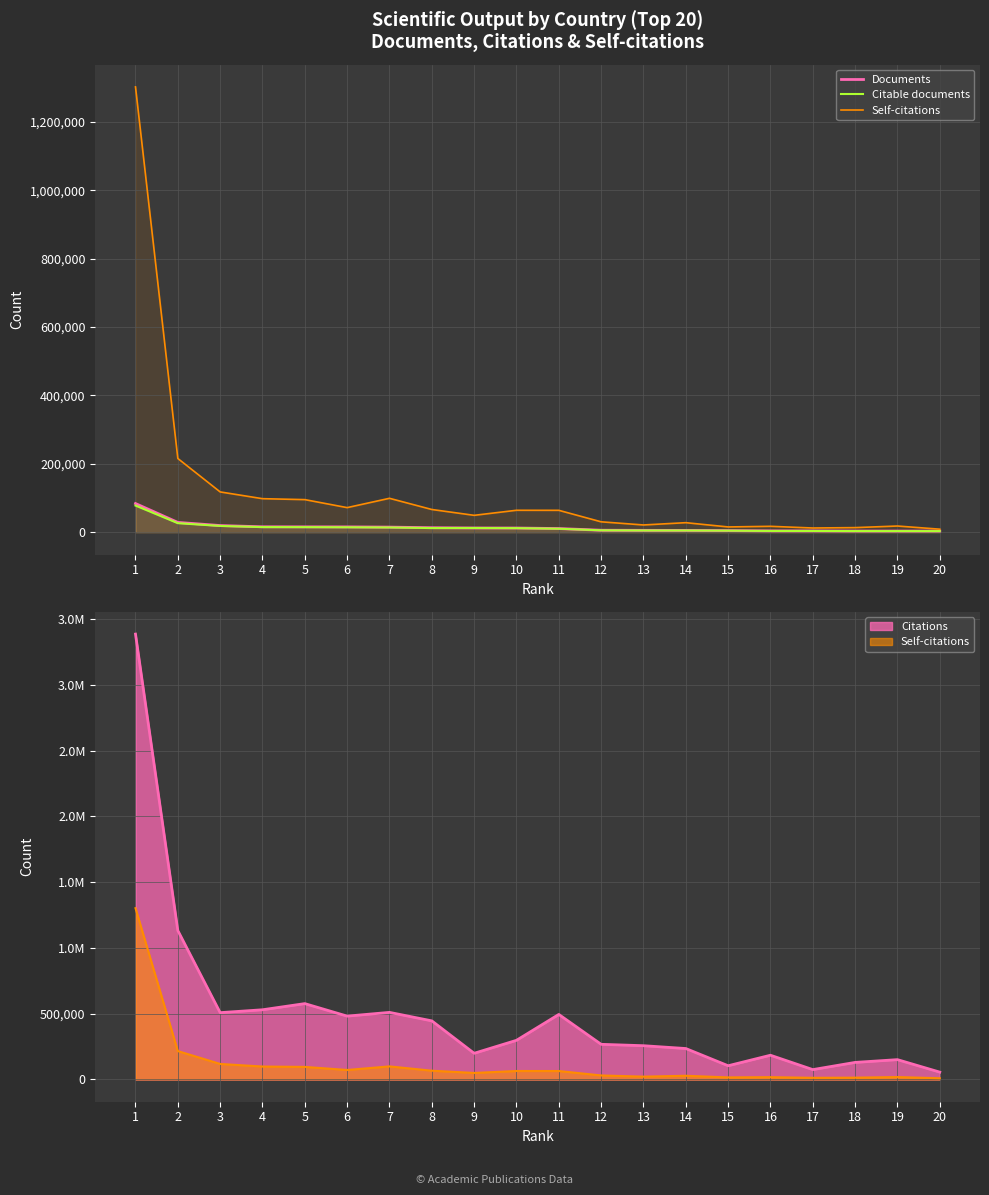

Which series has the widest spread of values?

Self-citations